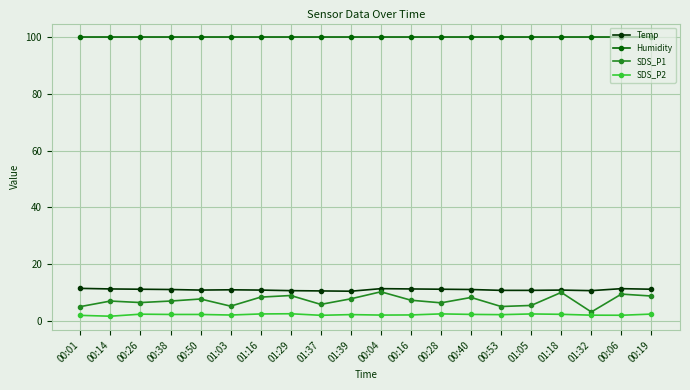

What is the lowest value of the Temp series?

10.4